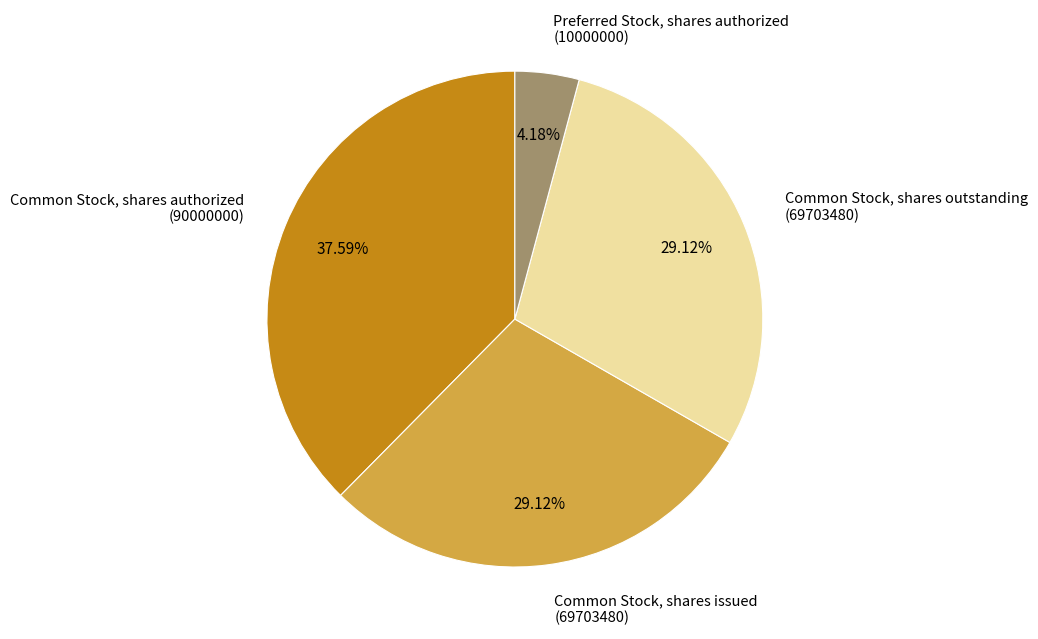

Combined, do Preferred Stock, shares authorized (10000000) and Common Stock, shares authorized (90000000) account for over 50%?

No